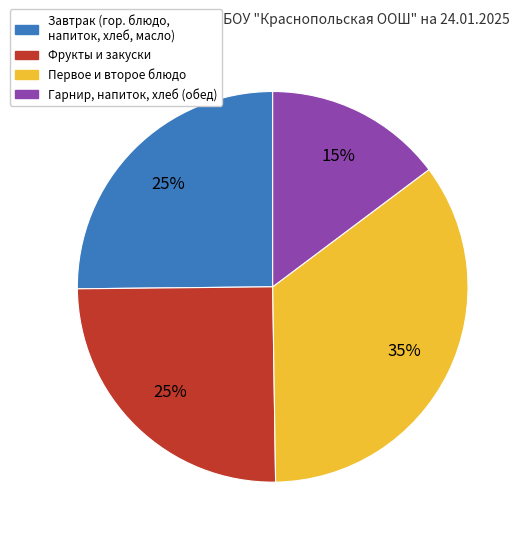

Is there a majority slice in this chart?

No